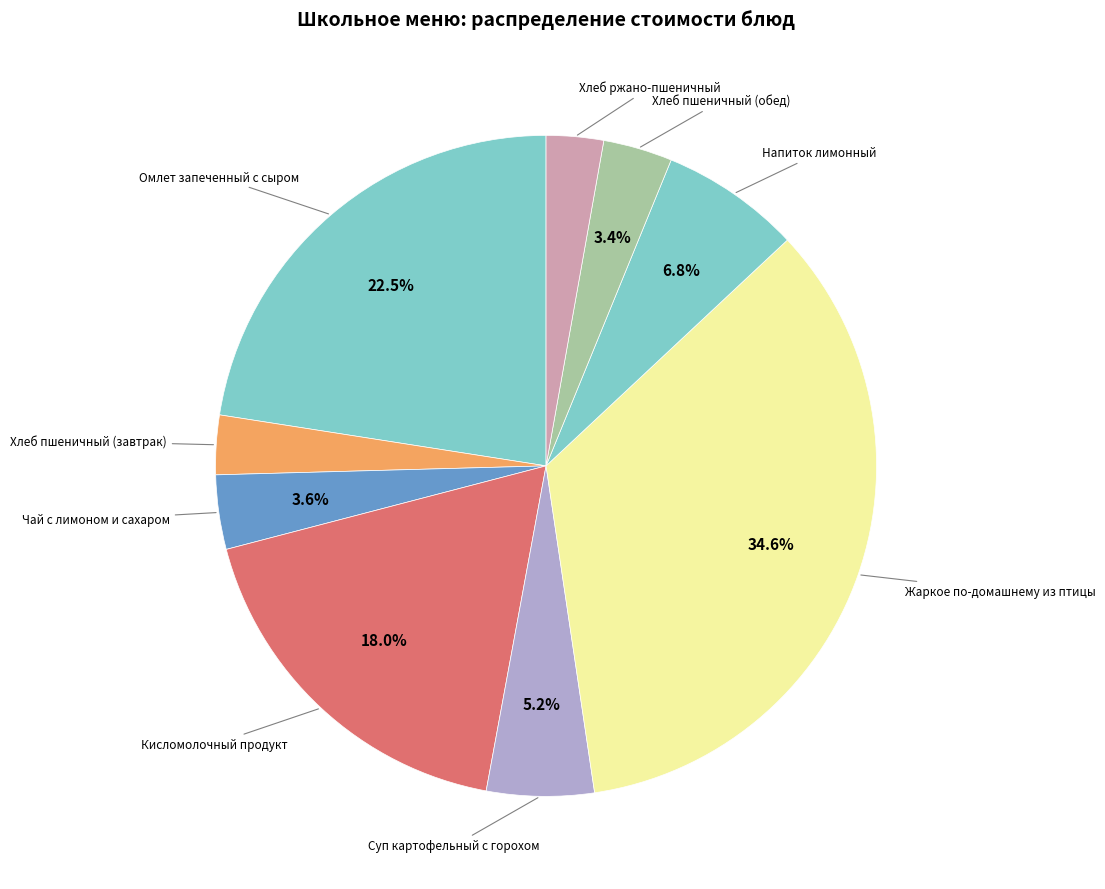

Which slice is the largest?

Жаркое по-домашнему из птицы